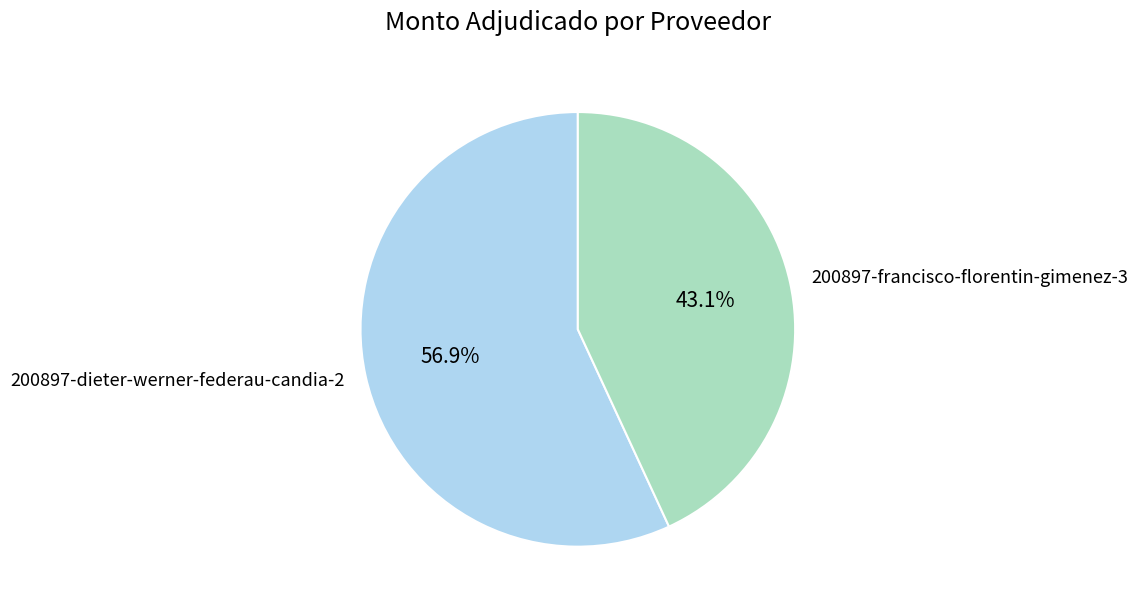

Which slice is the smallest?

200897-francisco-florentin-gimenez-3